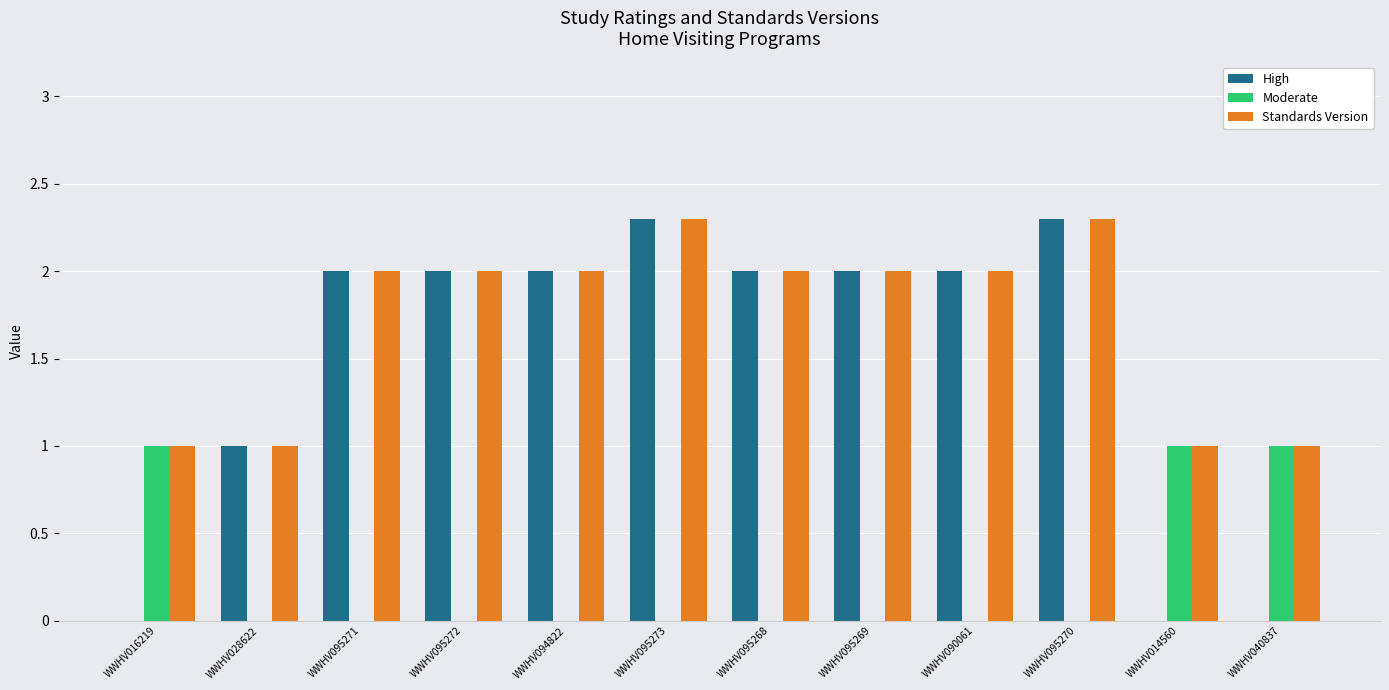

How many groups of bars are there?

12